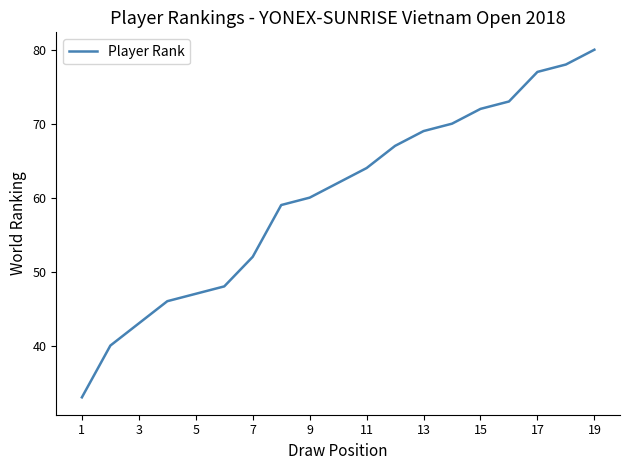

What is the smallest value displayed?

33